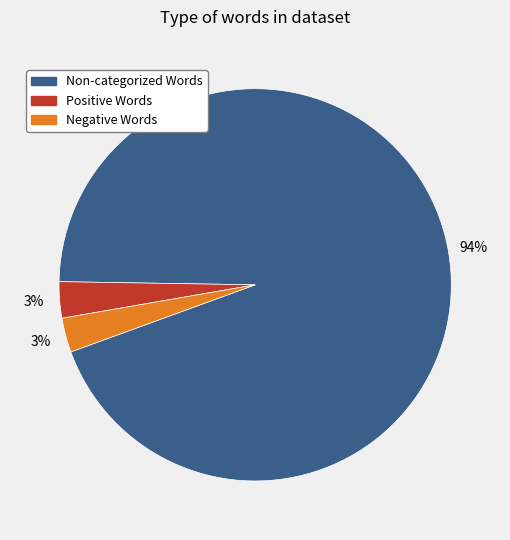

Is there a majority slice in this chart?

Yes